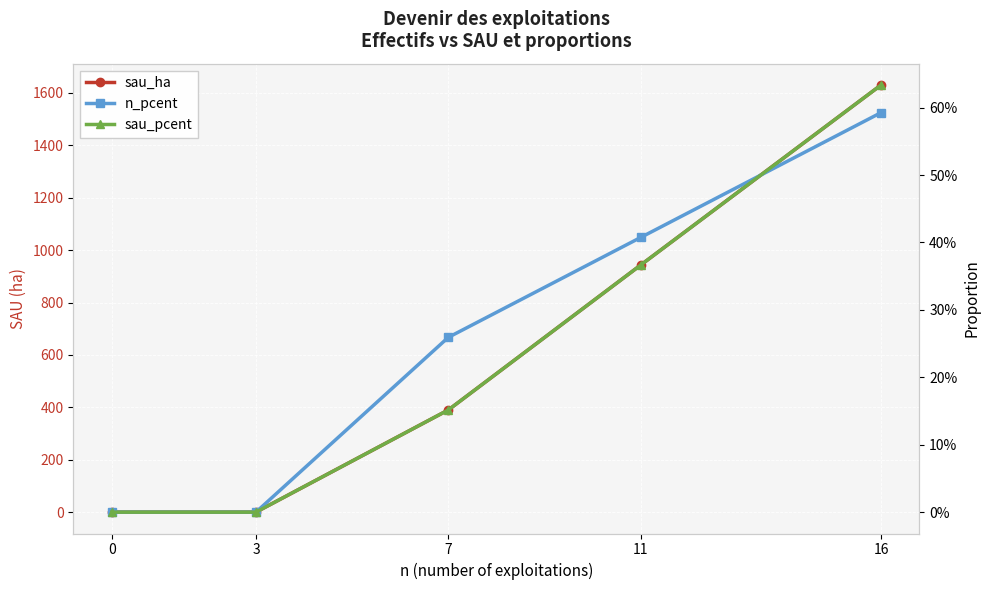

Which series has the largest total across all categories?

sau_ha